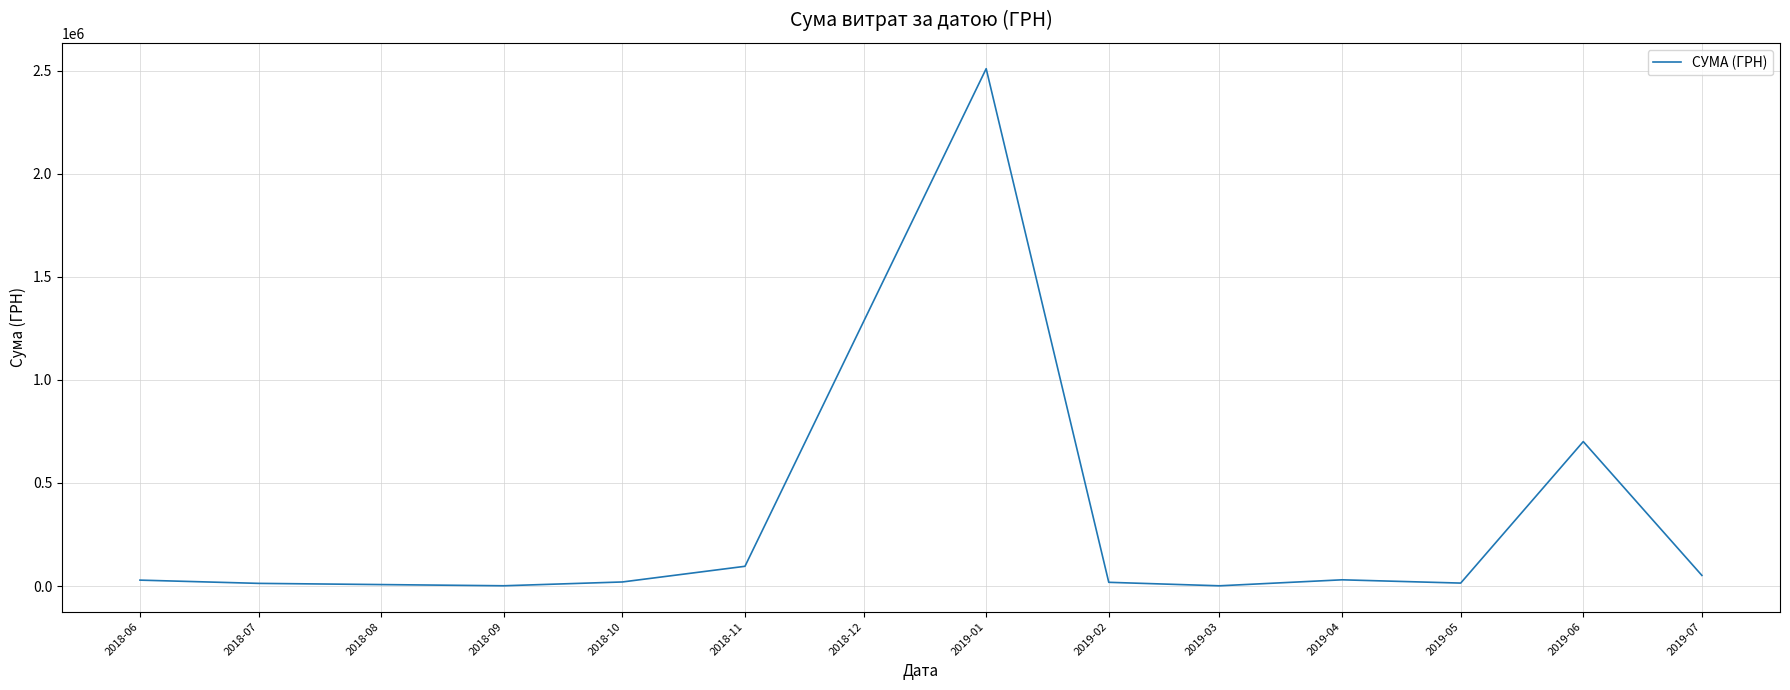

Where is the data nearest to the value 1255766?

2019-06